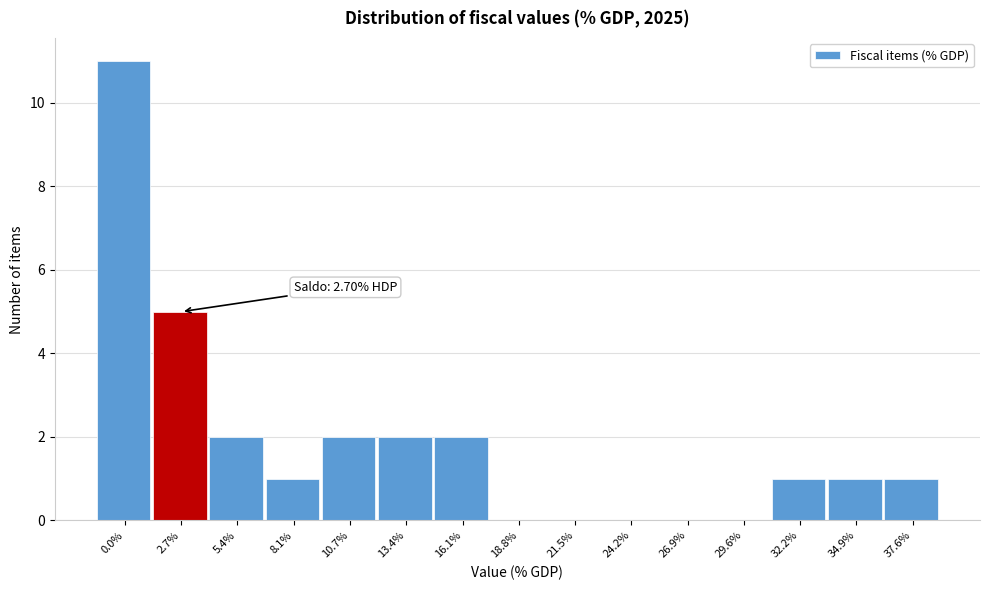

Reading right to left, what are all the values shown in this chart?

37.6%=1	34.9%=1	32.2%=1	29.6%=0	26.9%=0	24.2%=0	21.5%=0	18.8%=0	16.1%=2	13.4%=2	10.7%=2	8.1%=1	5.4%=2	2.7%=5	0.0%=11